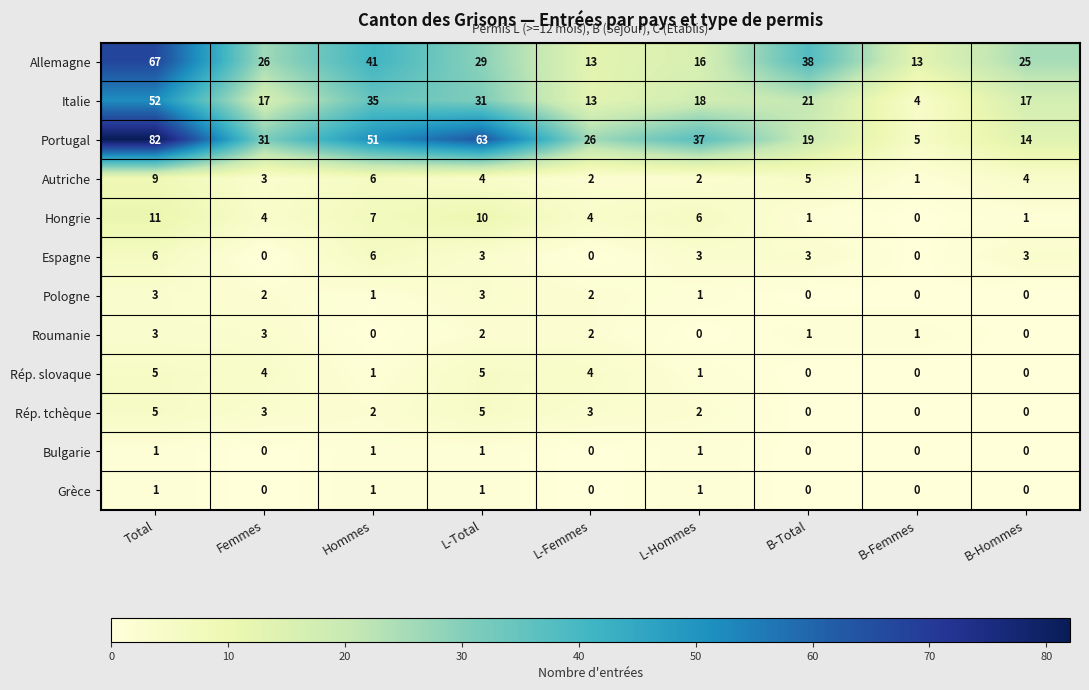

What value does the Autriche series have at Total?

9